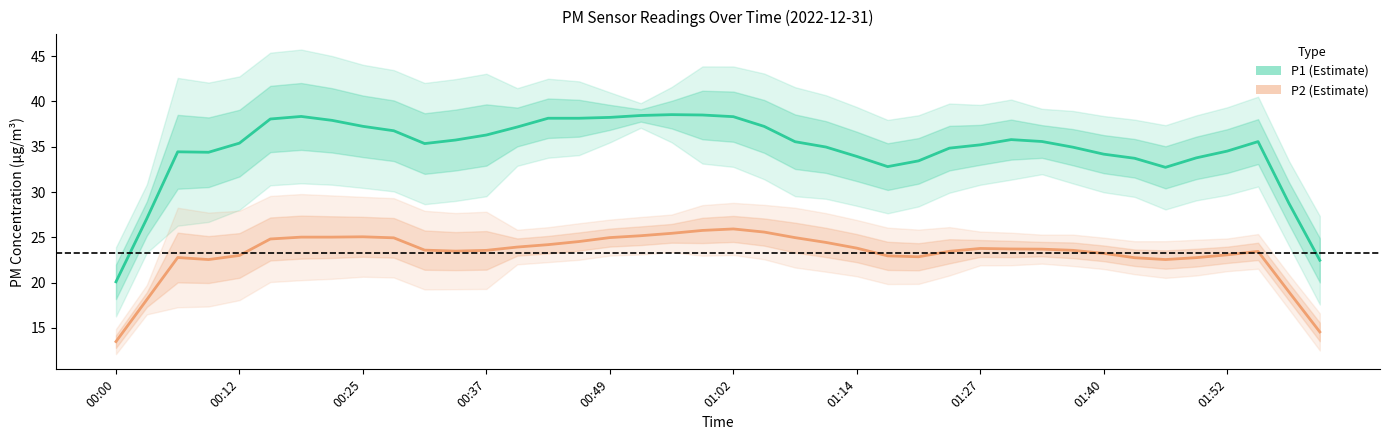

True or false: P2 has more than 2 points higher than both neighbors.

True